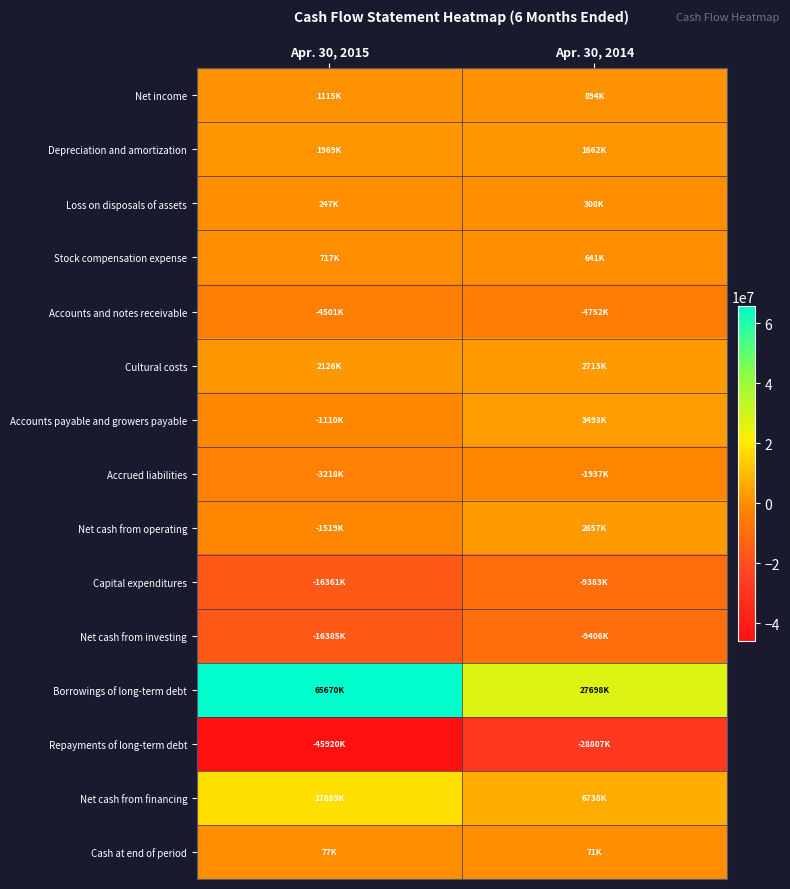

Reading left to right, what are all the values shown in this chart?

Net income: Apr. 30, 2015=1115000	Apr. 30, 2014=894000
Depreciation and amortization: Apr. 30, 2015=1969000	Apr. 30, 2014=1662000
Loss on disposals of assets: Apr. 30, 2015=247000	Apr. 30, 2014=308000
Stock compensation expense: Apr. 30, 2015=717000	Apr. 30, 2014=641000
Accounts and notes receivable: Apr. 30, 2015=-4501000	Apr. 30, 2014=-4752000
Cultural costs: Apr. 30, 2015=2126000	Apr. 30, 2014=2713000
Accounts payable and growers payable: Apr. 30, 2015=-1110000	Apr. 30, 2014=3493000
Accrued liabilities: Apr. 30, 2015=-3218000	Apr. 30, 2014=-1937000
Net cash from operating: Apr. 30, 2015=-1519000	Apr. 30, 2014=2657000
Capital expenditures: Apr. 30, 2015=-16361000	Apr. 30, 2014=-9383000
Net cash from investing: Apr. 30, 2015=-16385000	Apr. 30, 2014=-9406000
Borrowings of long-term debt: Apr. 30, 2015=65670000	Apr. 30, 2014=27698000
Repayments of long-term debt: Apr. 30, 2015=-45920000	Apr. 30, 2014=-28807000
Net cash from financing: Apr. 30, 2015=17889000	Apr. 30, 2014=6738000
Cash at end of period: Apr. 30, 2015=77000	Apr. 30, 2014=71000